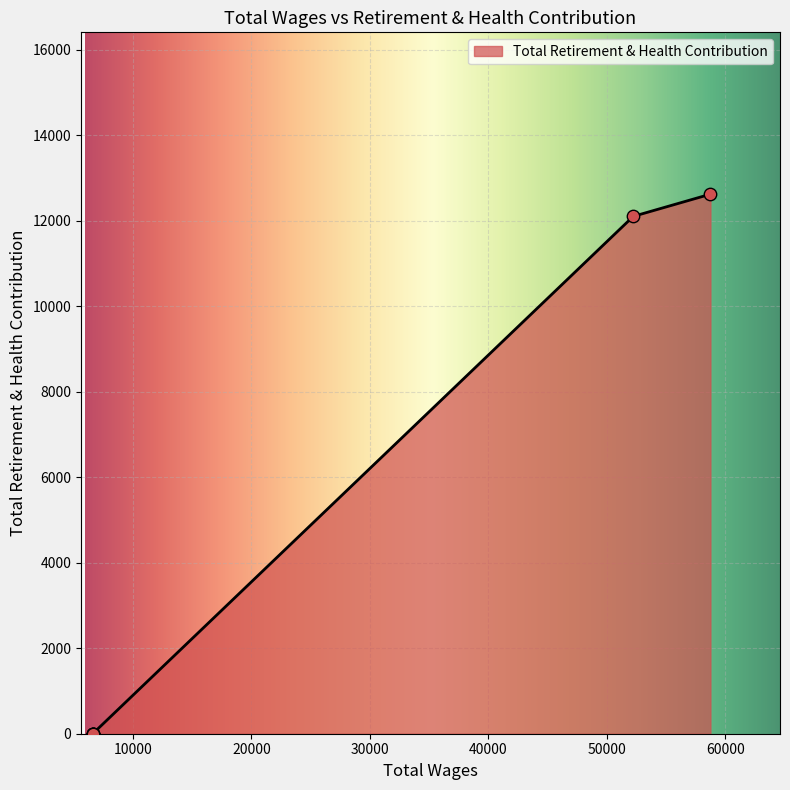

Which has a higher value, 52235.0 or 6600.0?

52235.0